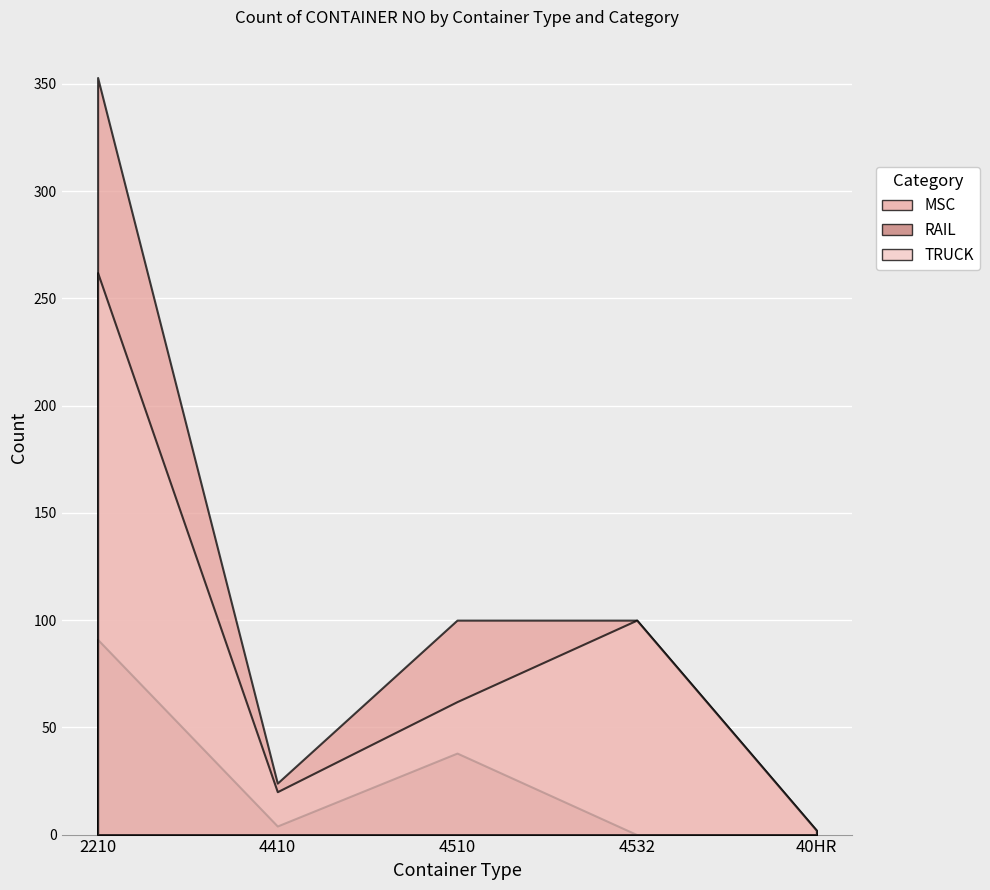

How many lines are shown in the chart?

3